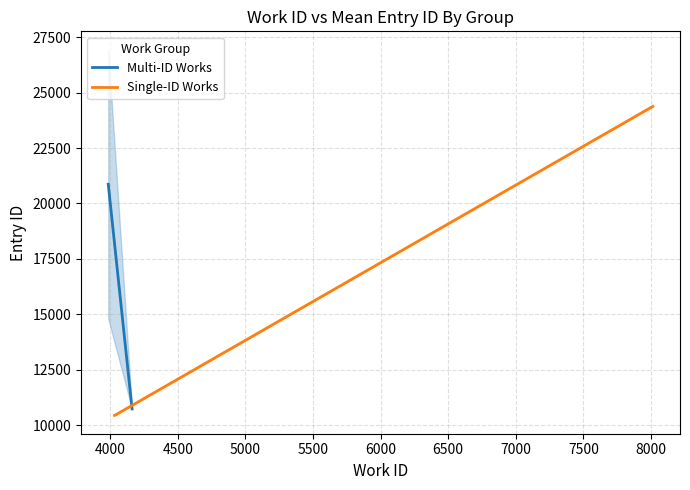

How many data points does each series have?

2